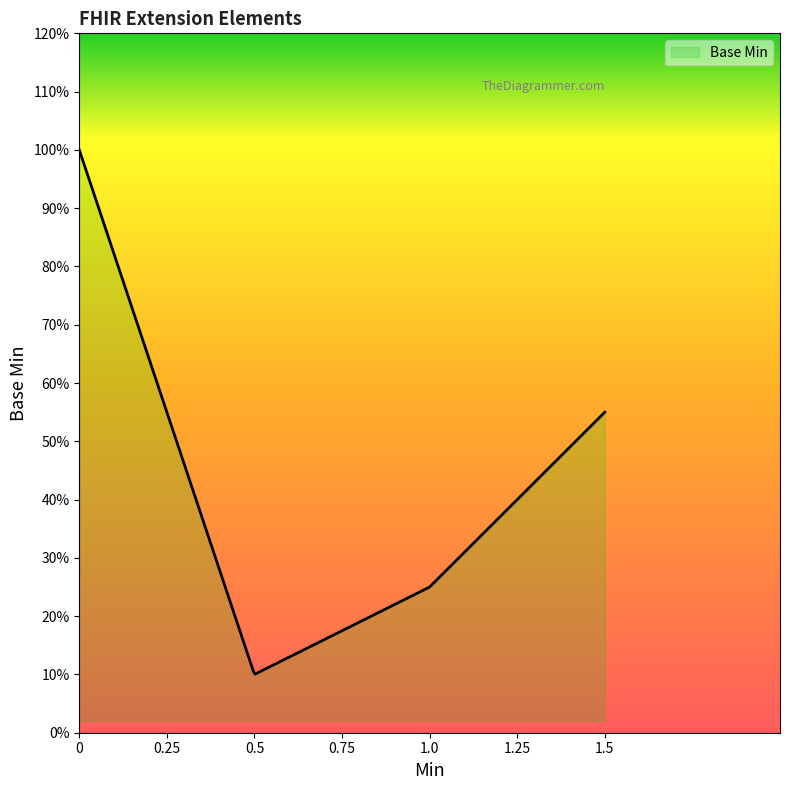

What is the maximum value shown in the chart?

1